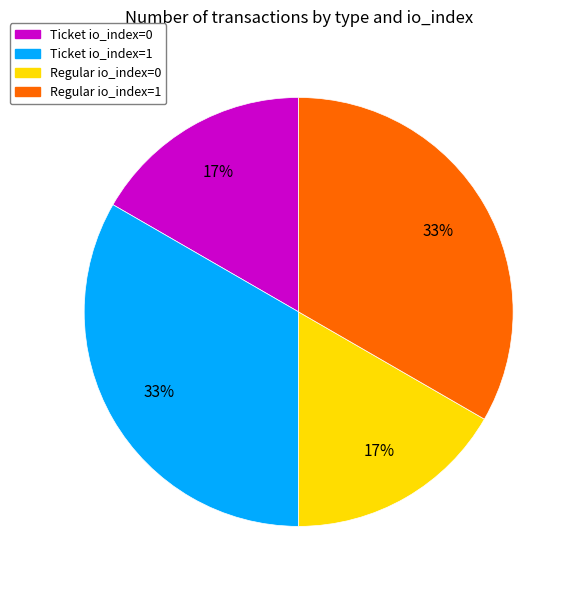

Is it true that Regular io_index=0 is 23% of the pie?

False